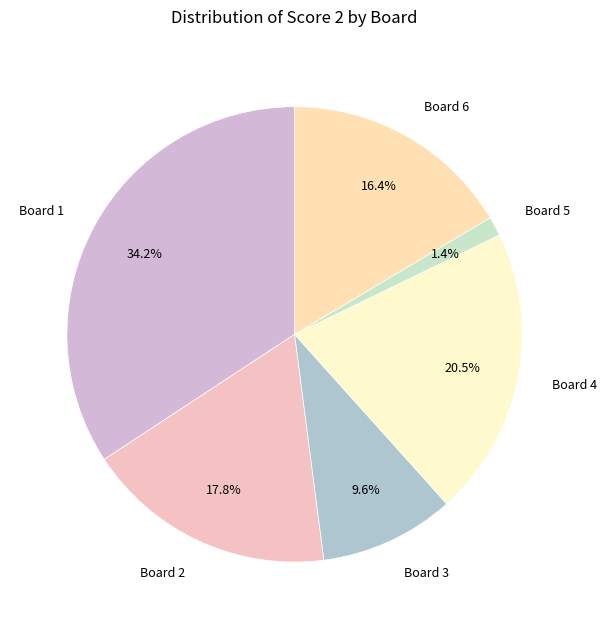

To the nearest percent, what percentage of the pie is Board 2?

18%